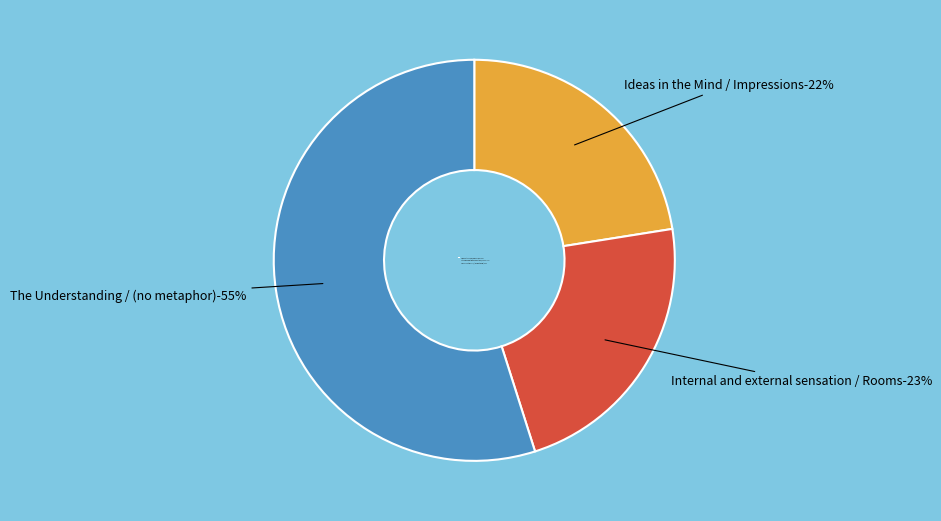

What is the largest slice in the pie chart?

The Understanding / (no metaphor)